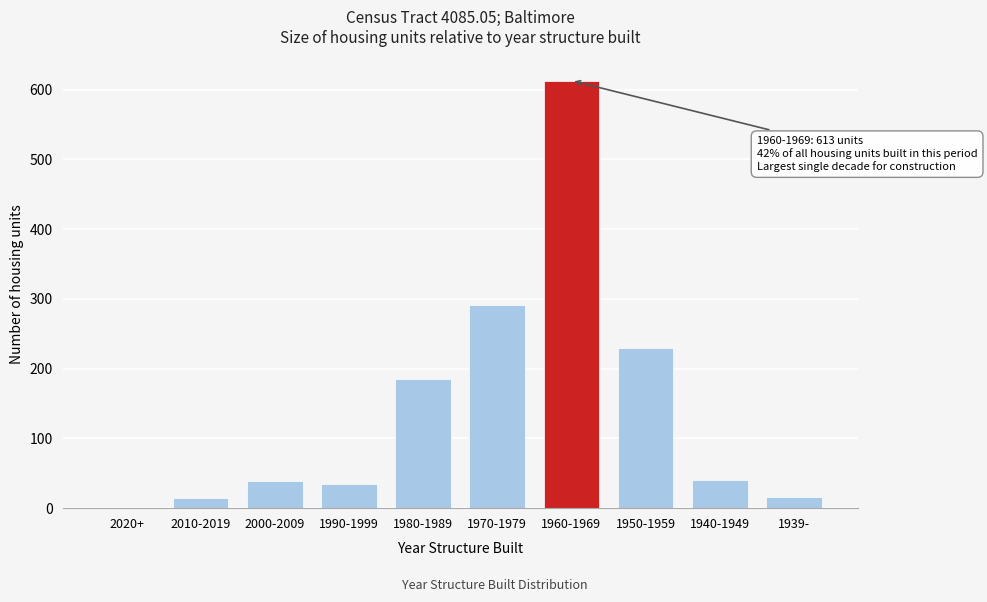

What is the approximate value at 1990-1999?

34